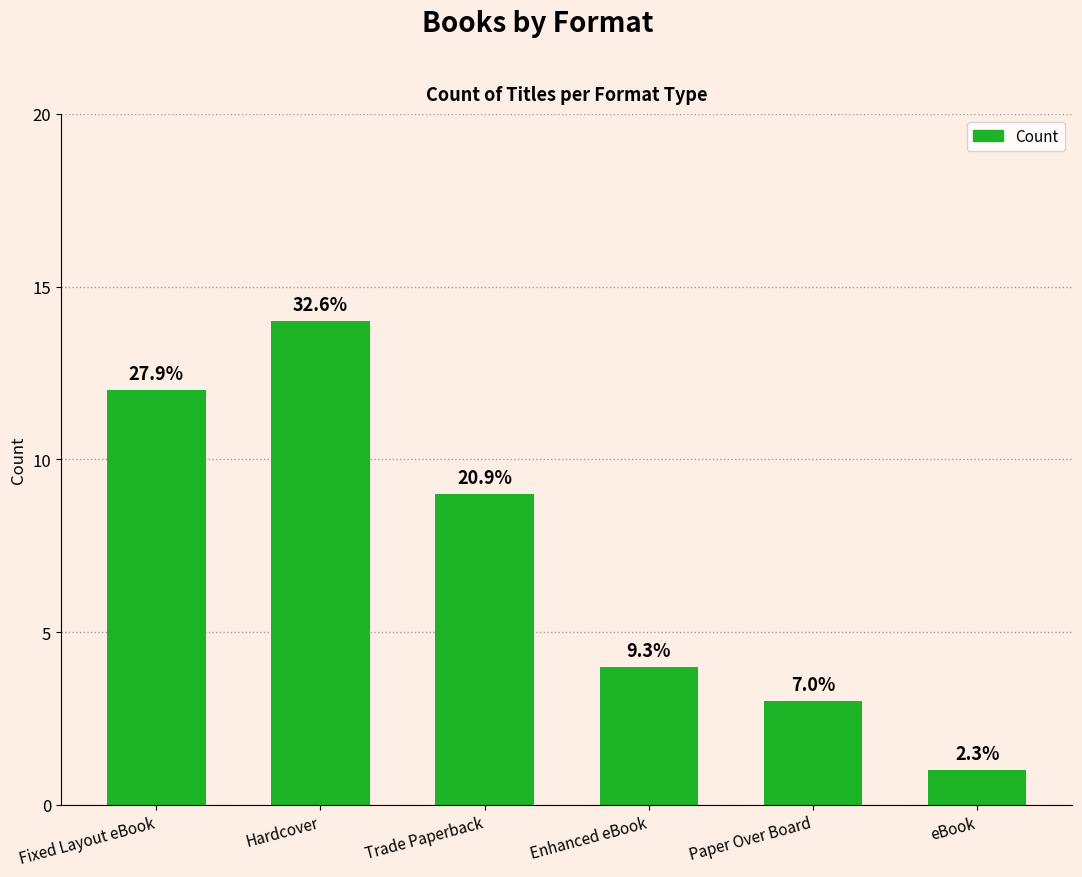

Approximately how many times larger is the value at Fixed Layout eBook compared to Trade Paperback?

1.3